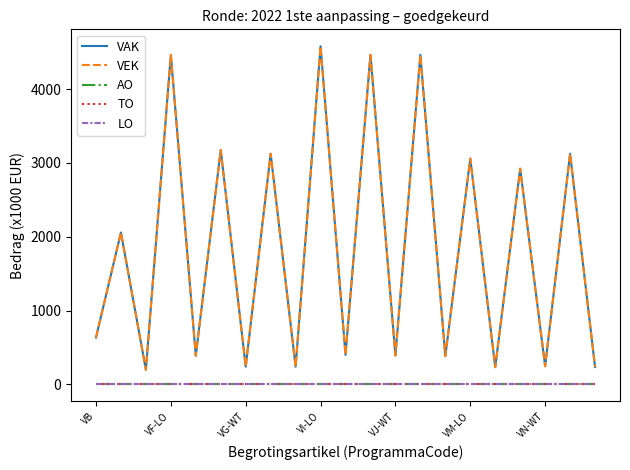

Reading left to right, what are all the values shown in this chart?

VAK: 635	2058	198	4464	388	3176	241	3125	240	4581	400	4464	392	4464	383	3059	234	2922	246	3125	236
VEK: 635	2058	198	4464	388	3176	241	3125	240	4581	400	4464	392	4464	383	3059	234	2922	246	3125	236
AO: 0	0	0	0	0	0	0	0	0	0	0	0	0	0	0	0	0	0	0	0	0
TO: 0	0	0	0	0	0	0	0	0	0	0	0	0	0	0	0	0	0	0	0	0
LO: 0	0	0	0	0	0	0	0	0	0	0	0	0	0	0	0	0	0	0	0	0